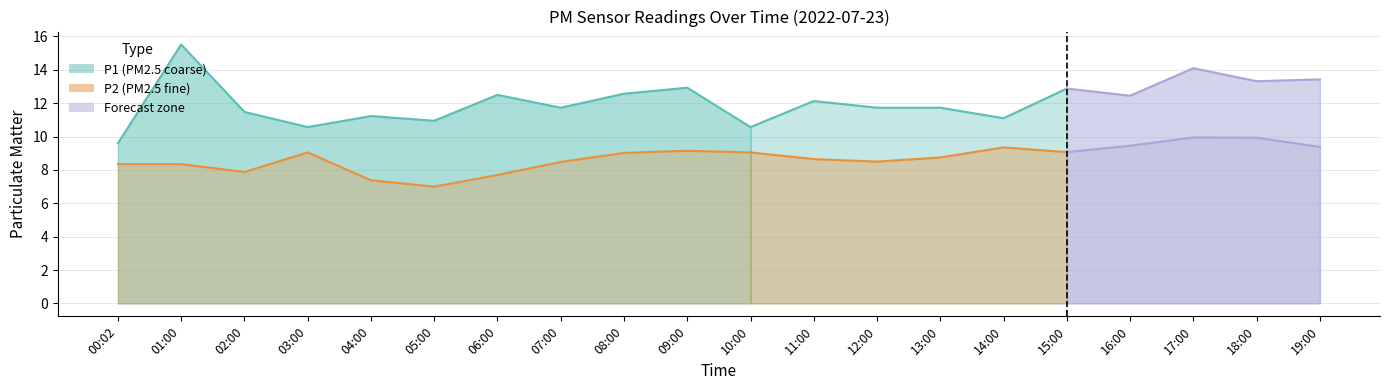

Reading right to left, what are all the values shown in this chart?

P1: 13.4	13.3	14.1	12.4	12.9	11.1	11.7	11.7	12.1	10.6	12.9	12.6	11.7	12.5	10.9	11.2	10.6	11.5	15.5	9.6
P2: 9.4	9.9	9.9	9.4	9.1	9.3	8.8	8.5	8.7	9.1	9.2	9.0	8.5	7.7	7.0	7.4	9.1	7.9	8.3	8.3